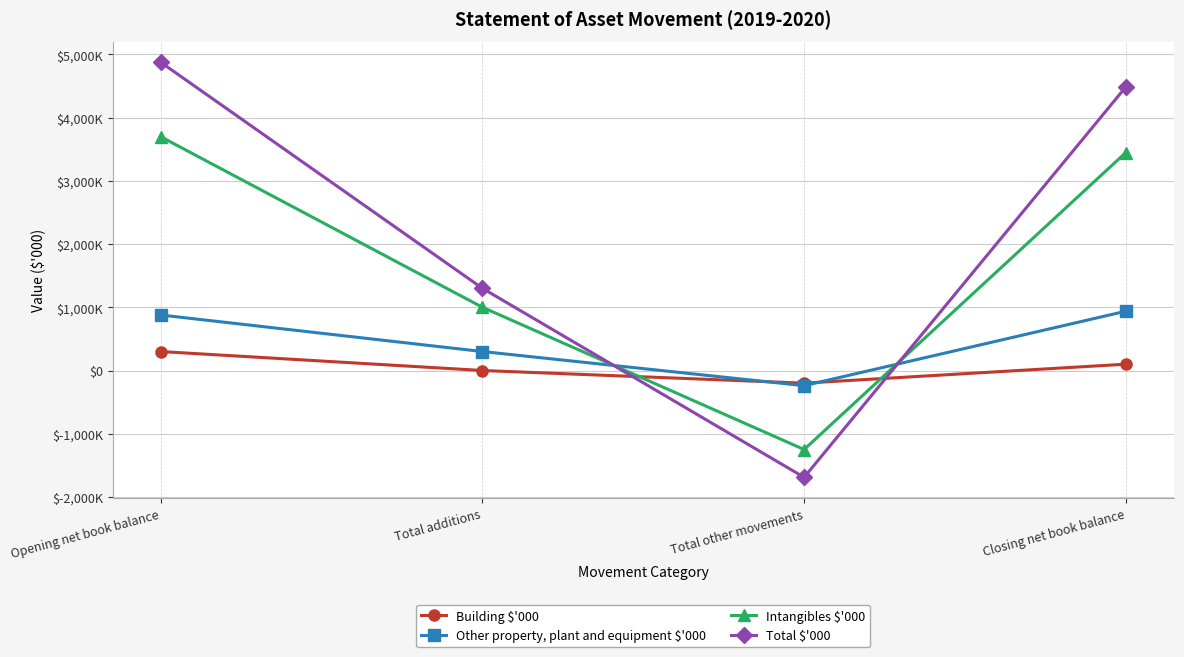

True or false: Total $'000 and Other property, plant and equipment $'000 cross at least once.

True